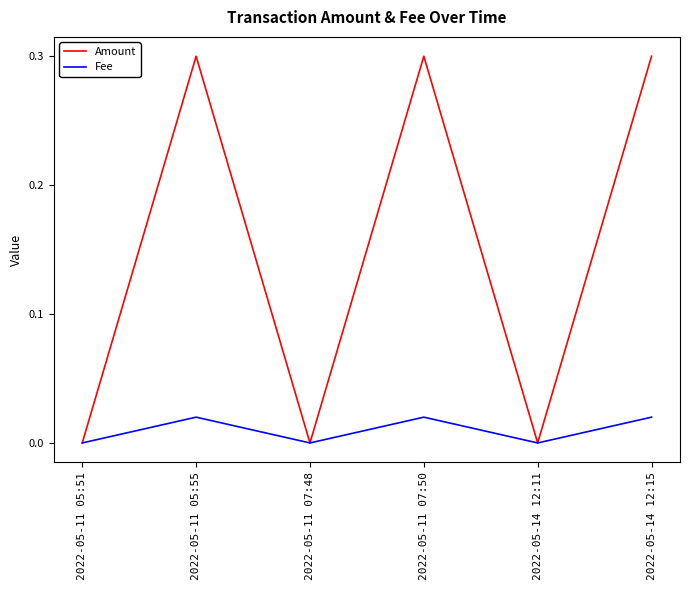

What is the total value across all series at 2022-05-14 12:15?

0.3